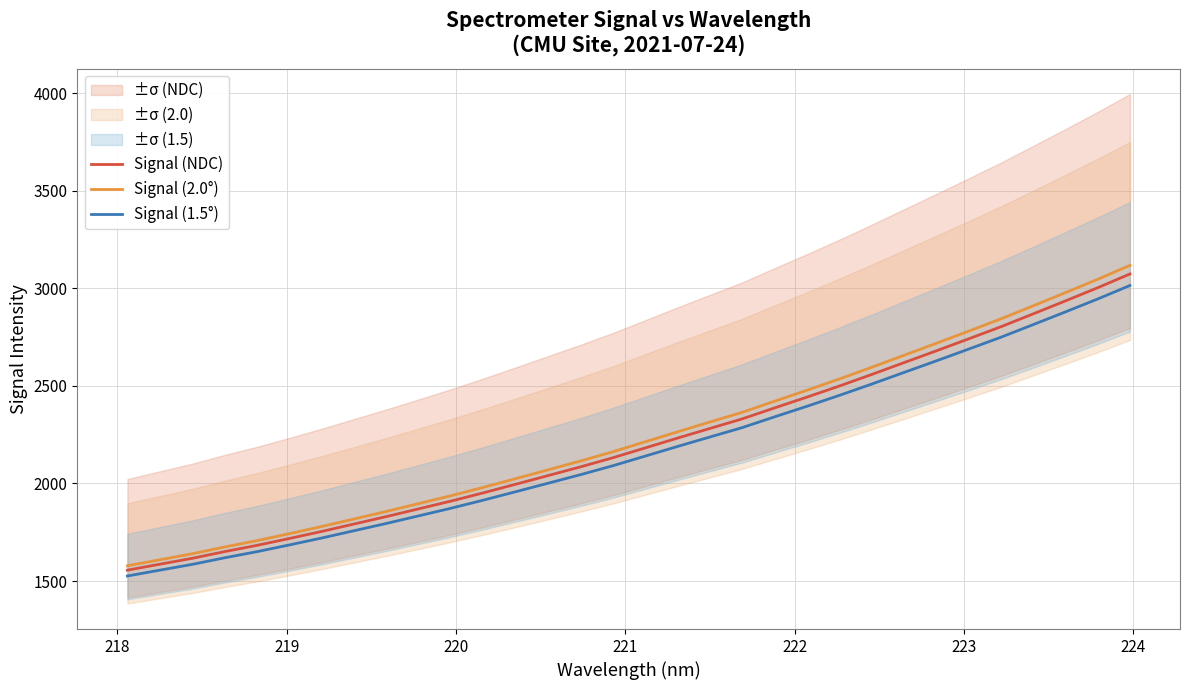

Rank the series by their maximum value, from highest to lowest.

Signal (2.0°), Signal (NDC), Signal (1.5°)